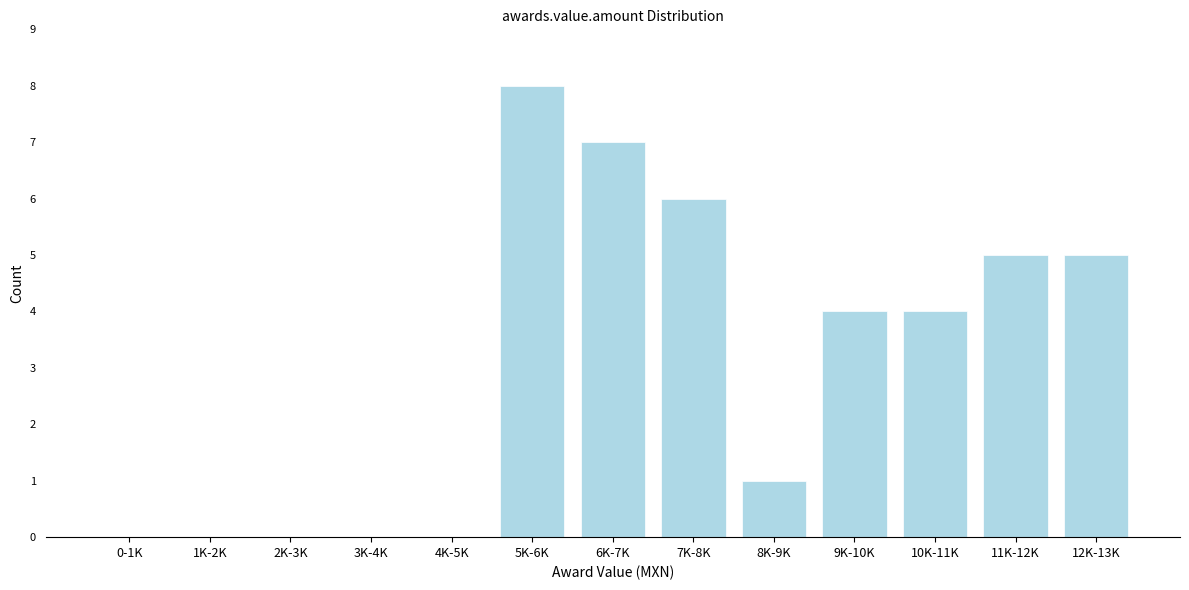

Reading right to left, what are all the values shown in this chart?

12K-13K=5	11K-12K=5	10K-11K=4	9K-10K=4	8K-9K=1	7K-8K=6	6K-7K=7	5K-6K=8	4K-5K=0	3K-4K=0	2K-3K=0	1K-2K=0	0-1K=0